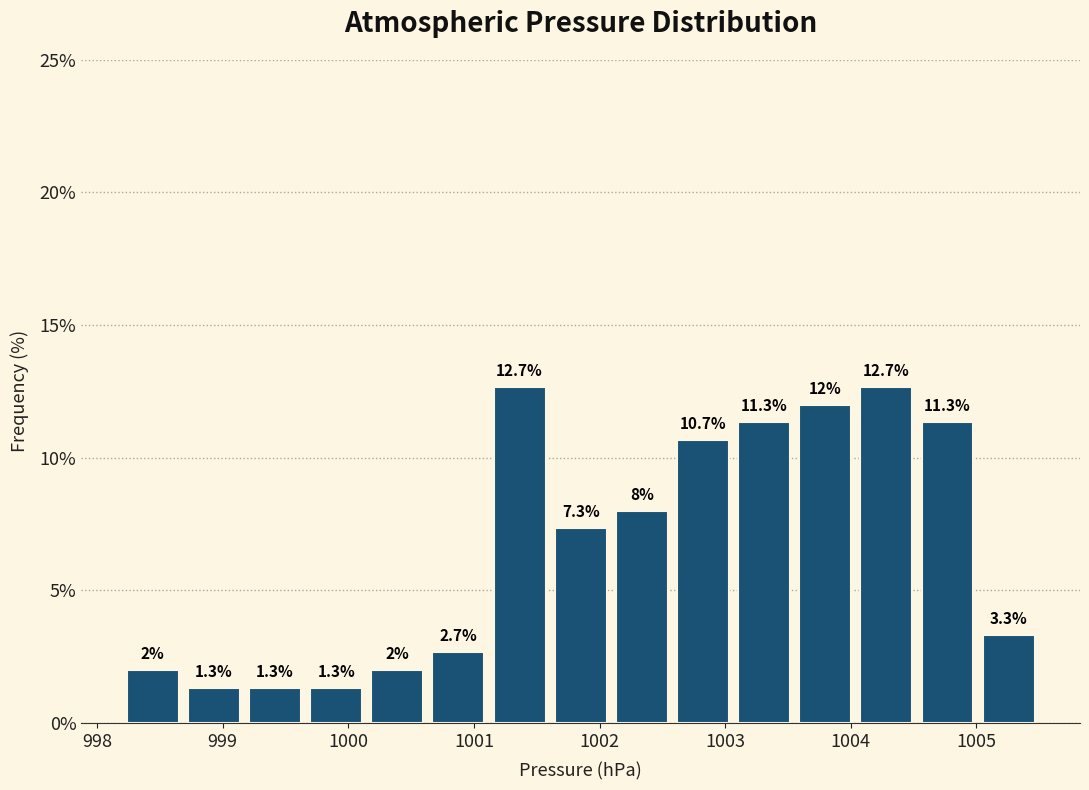

What is the height of the bar covering 999.2 to 999.7 on the x-axis? The bar edges are not printed on the chart, so give them approximately, as read against the axis.

1.3